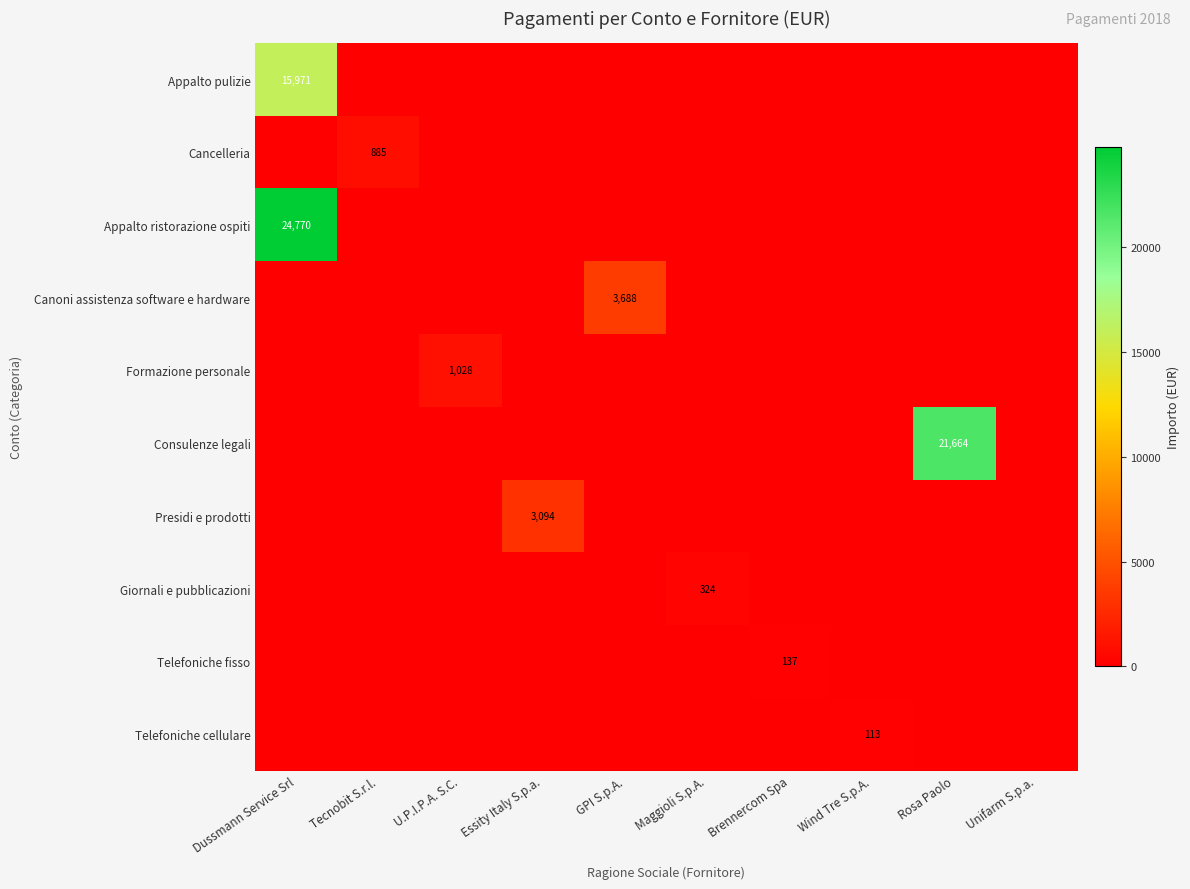

Between GPI S.p.A. and Unifarm S.p.a., which series saw the biggest shift?

Canoni assistenza software e hardware